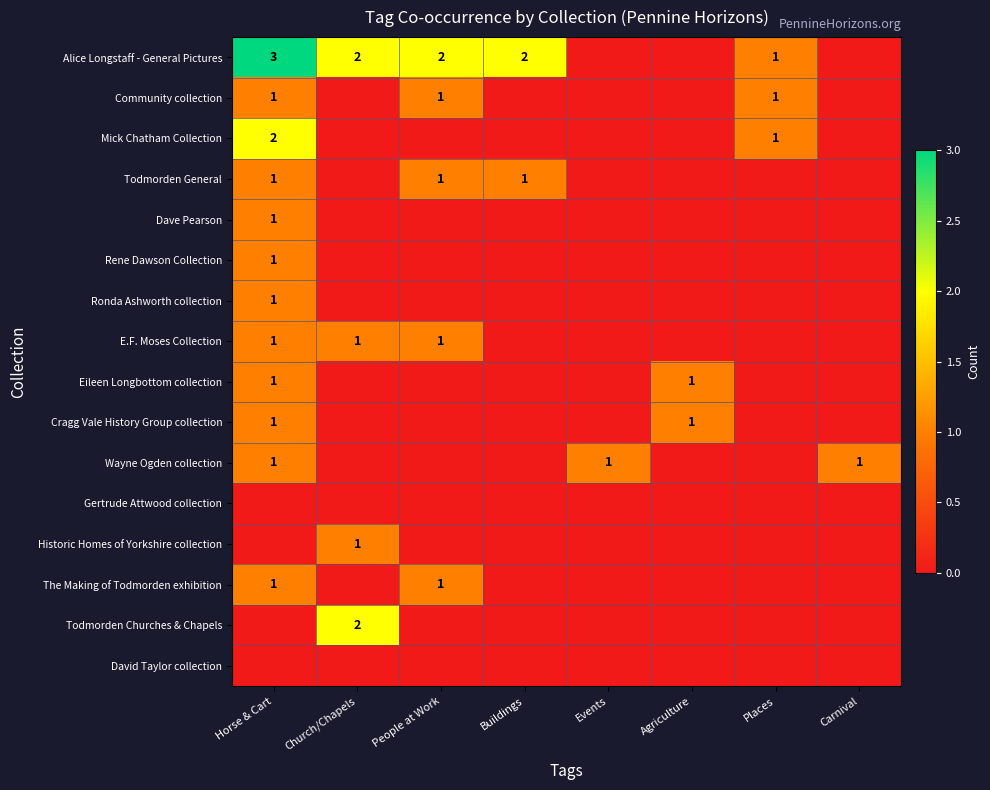

Which series has the widest spread of values?

Alice Longstaff - General Pictures